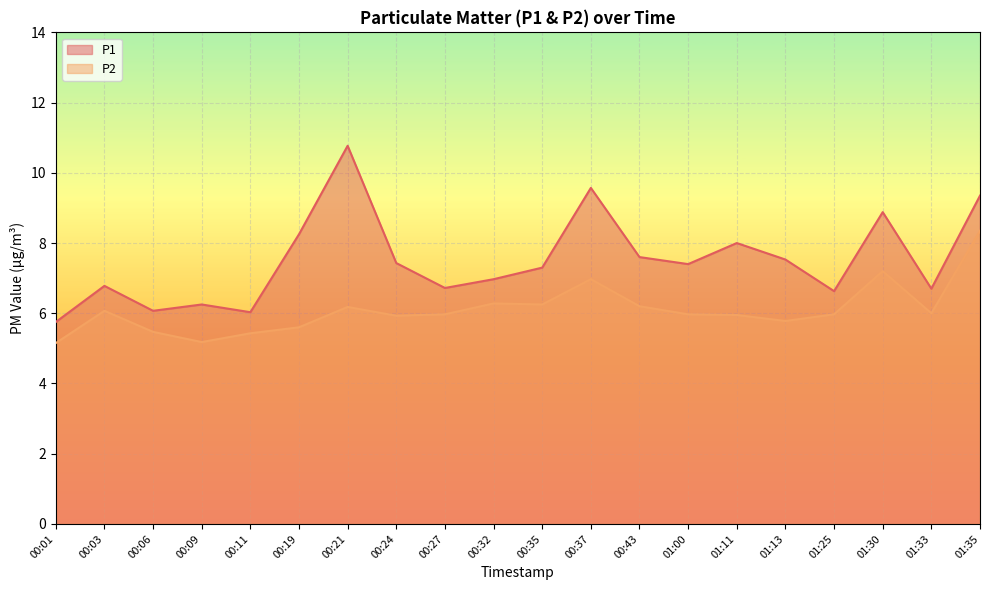

Is it true that P2 equals 8.1 at 00:06?

False